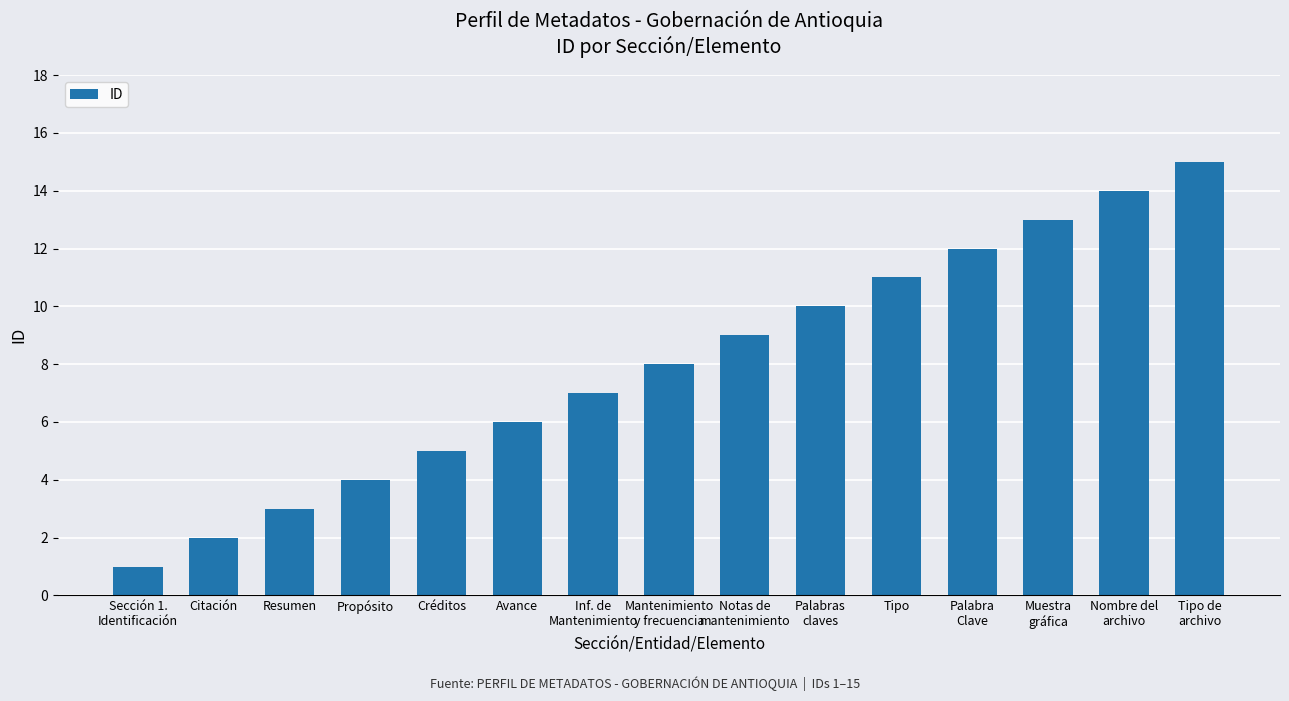

Which has a higher value, Notas de
mantenimiento or Palabras
claves?

Palabras
claves